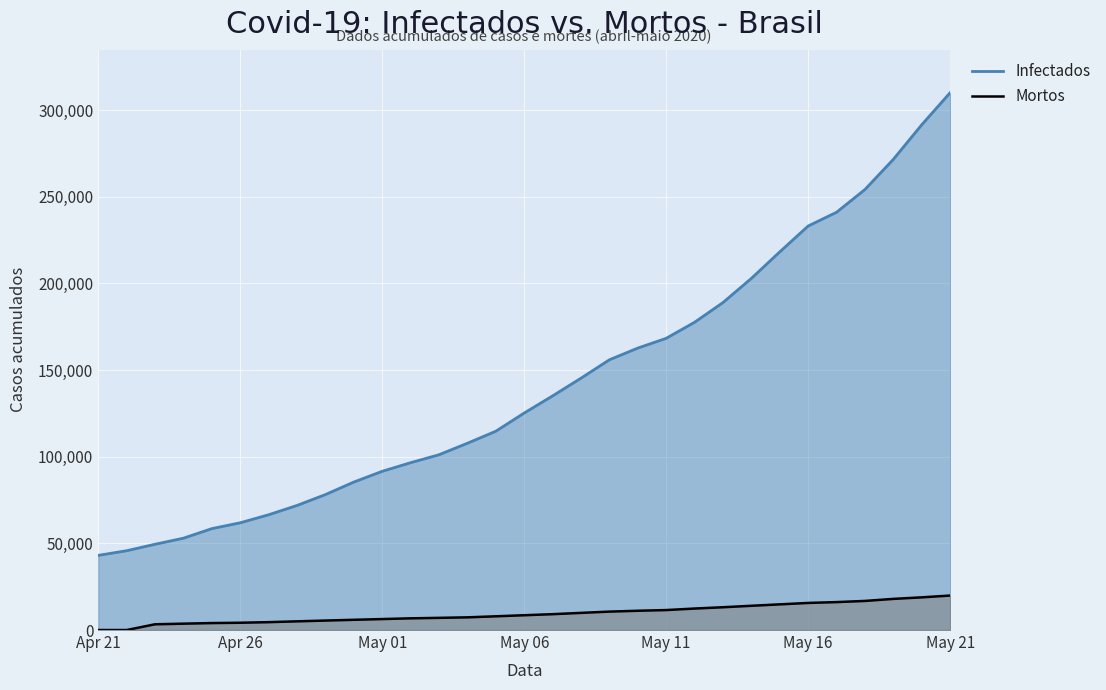

List the series in order of their overall mean, highest first.

Infectados, Mortos